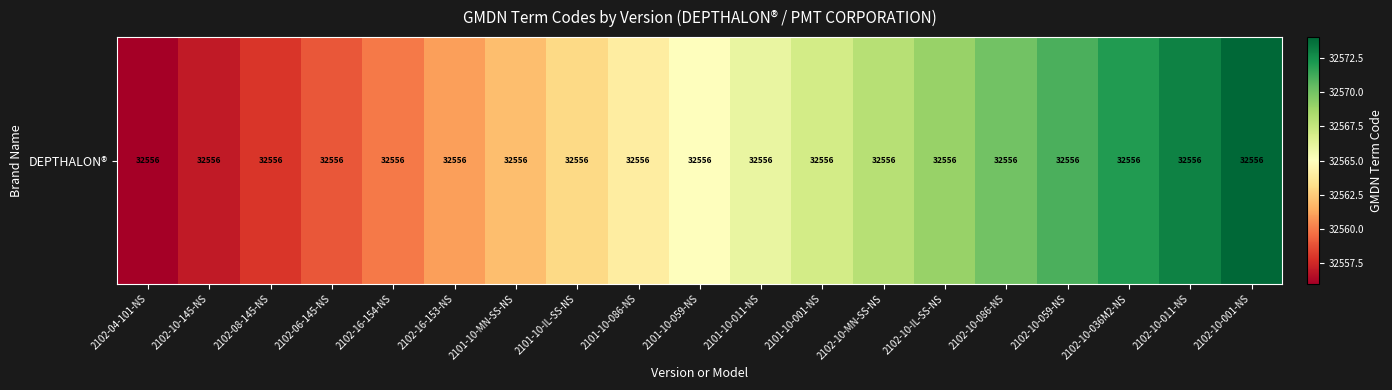

The chart shows a value of 32561 at 2102-16-153-NS. True or false?

True